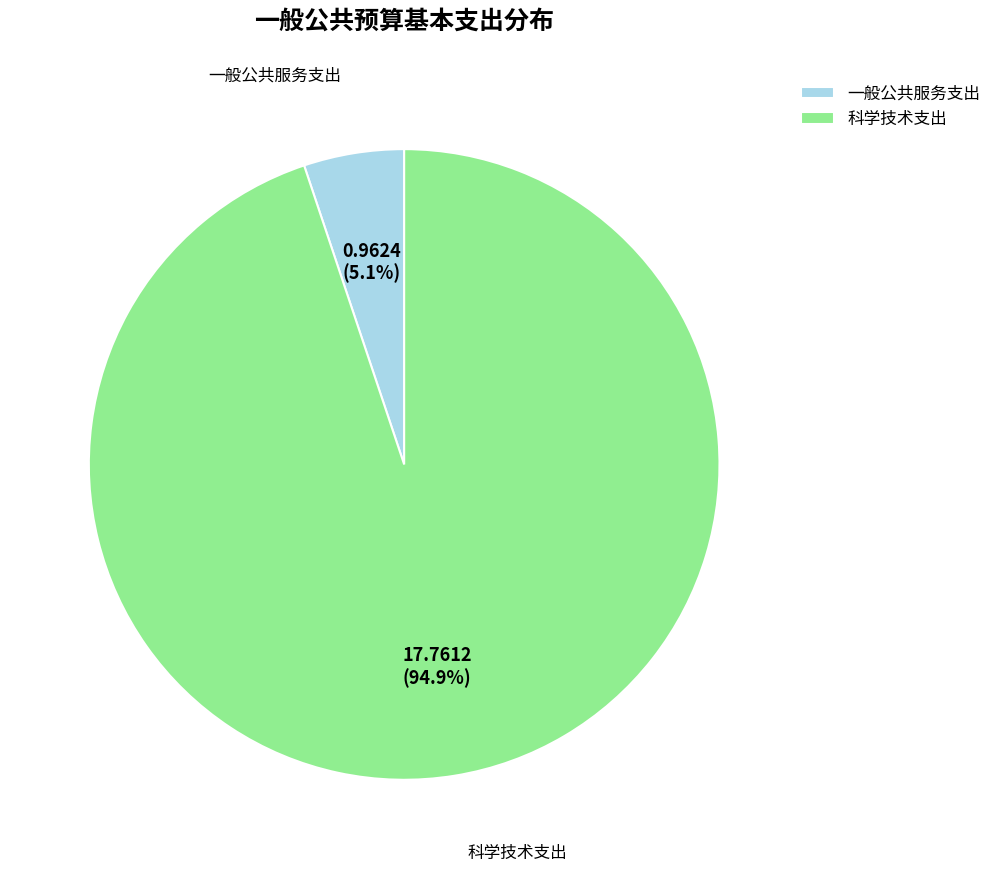

To the nearest percent, what is the average slice percentage?

50%